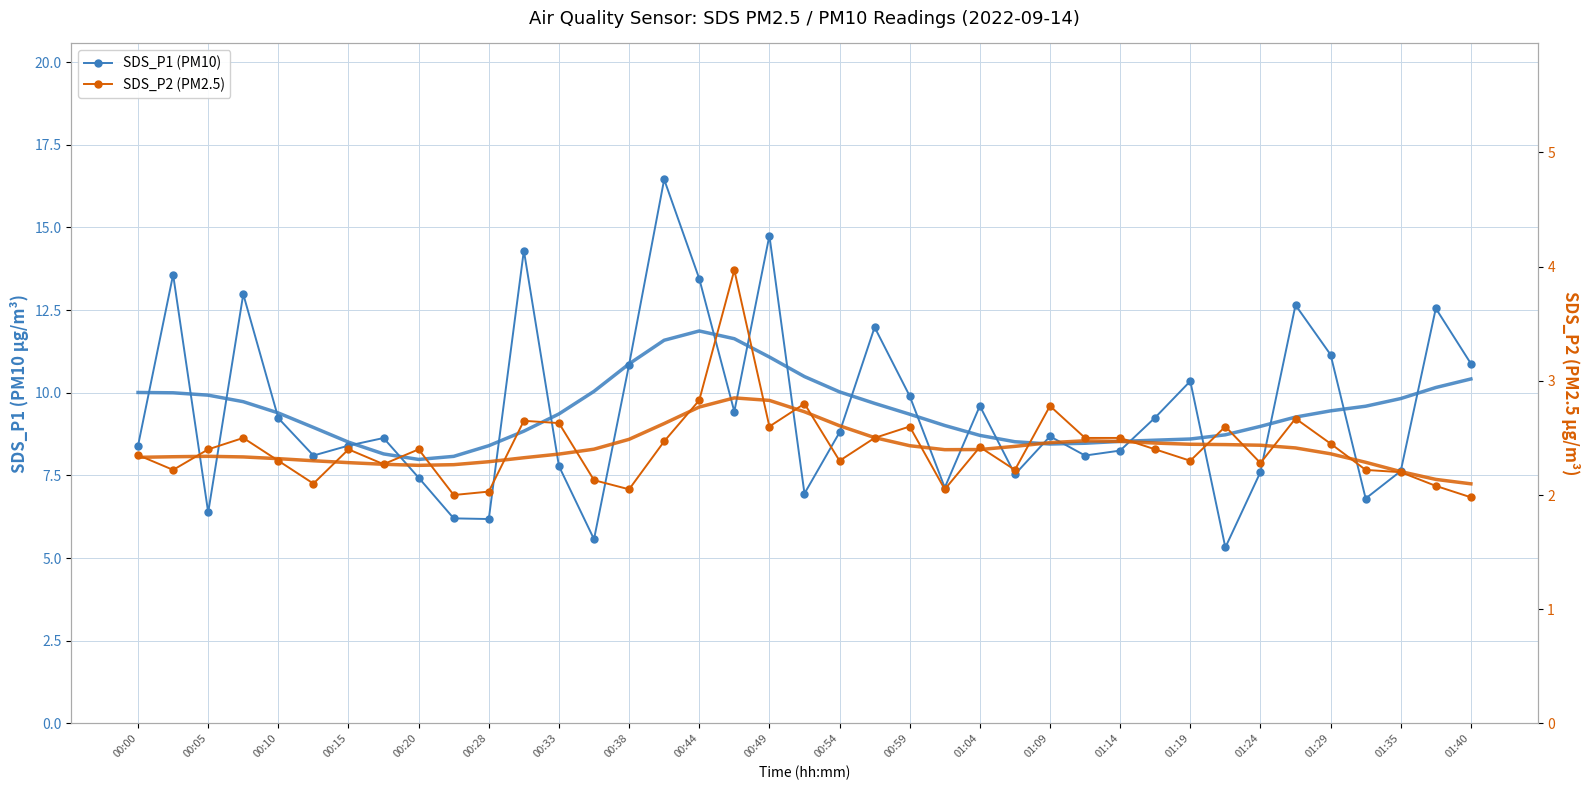

How many data points does each series have?

39